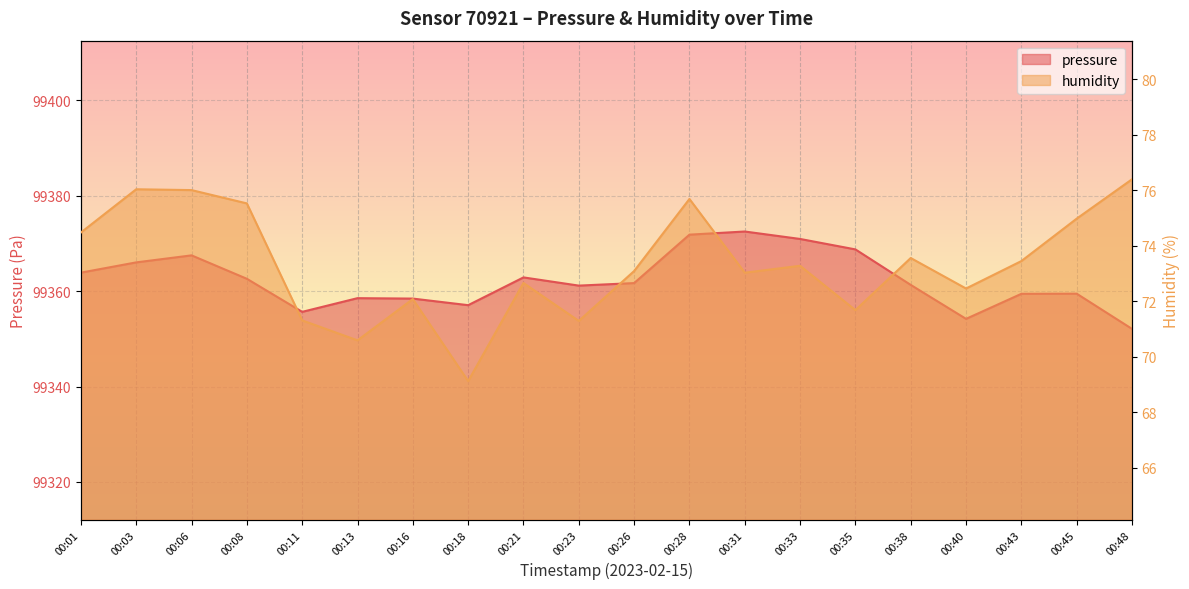

The value of pressure at 00:40 is 174213.0. True or false?

False